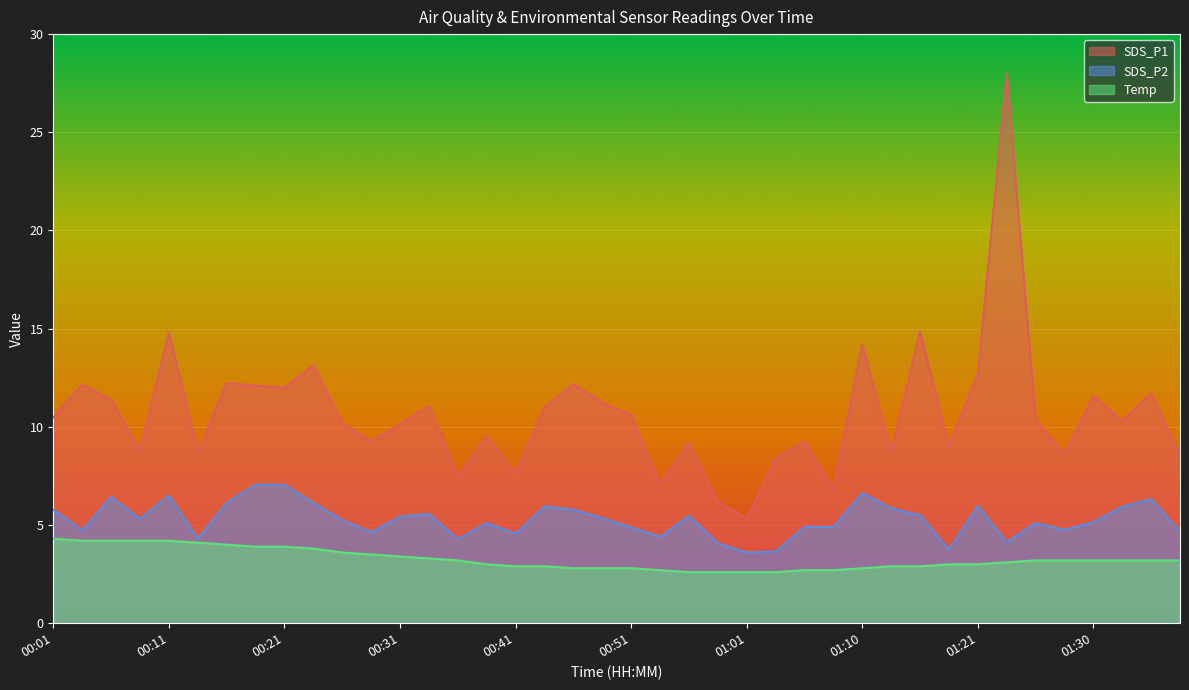

Where is the first local minimum for SDS_P1?

00:08